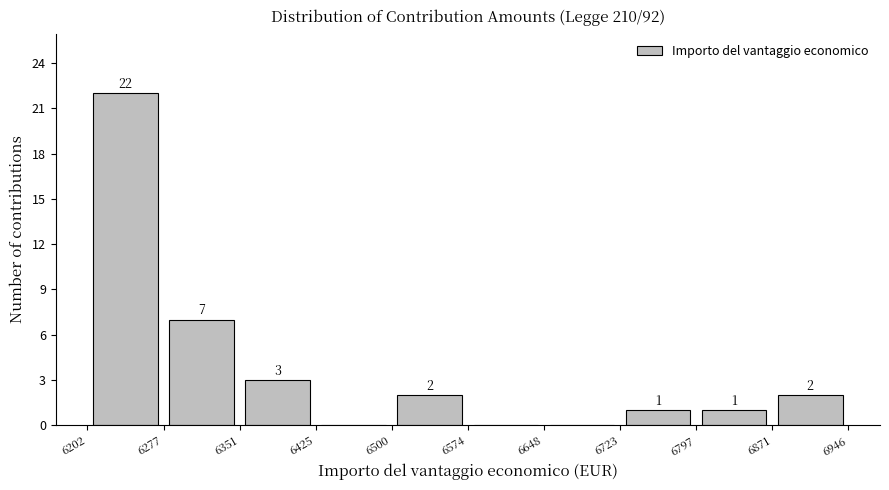

Which range on the x-axis has the tallest bar?

6202 to 6277